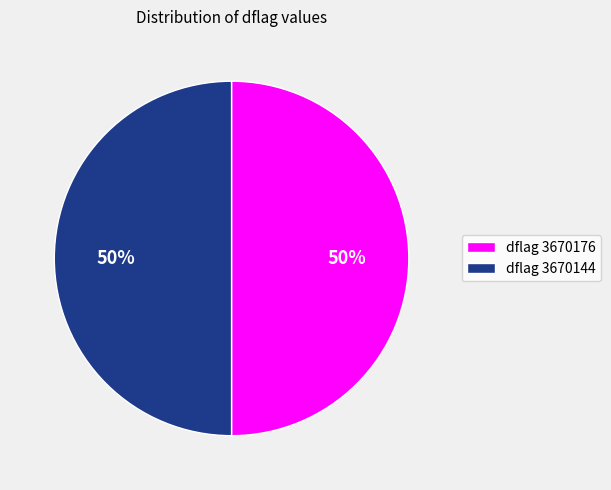

Approximately how many times larger is the value at dflag 3670144 compared to dflag 3670176?

1.0